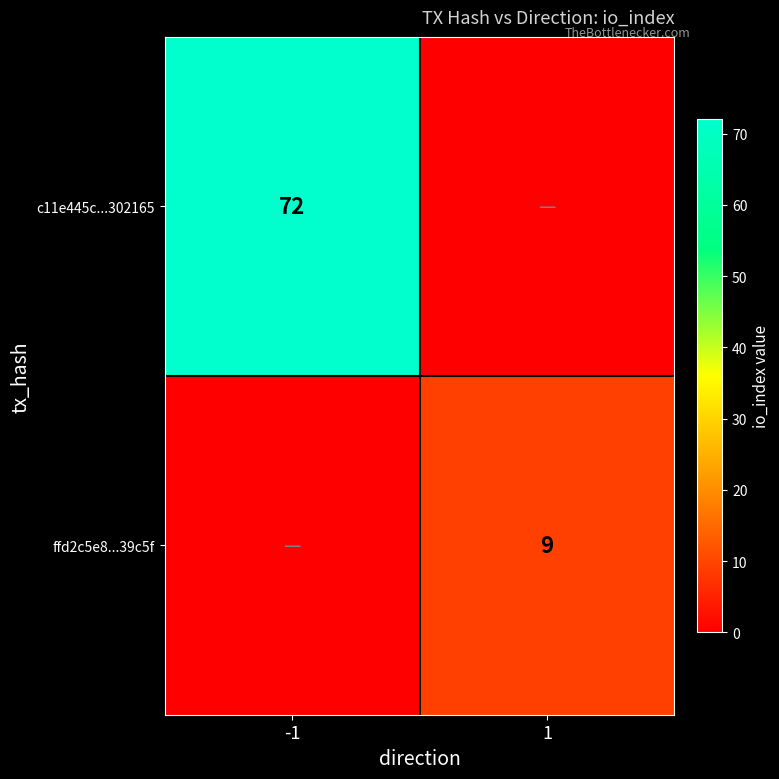

Is the value of ffd2c5e8...39c5f at 1 greater than the value of c11e445c...302165 at -1?

No